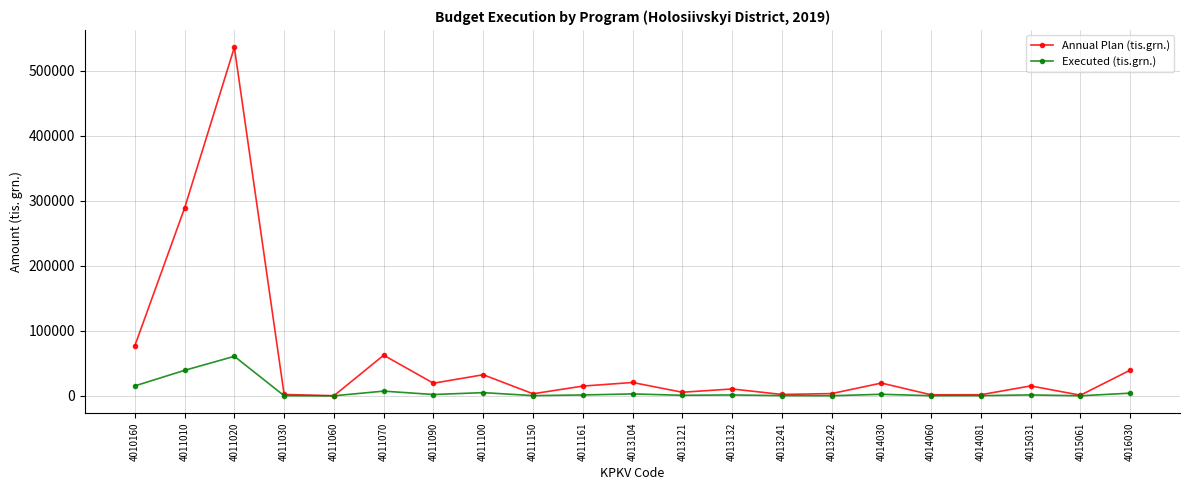

Does the chart display data point markers on the line(s)?

Yes